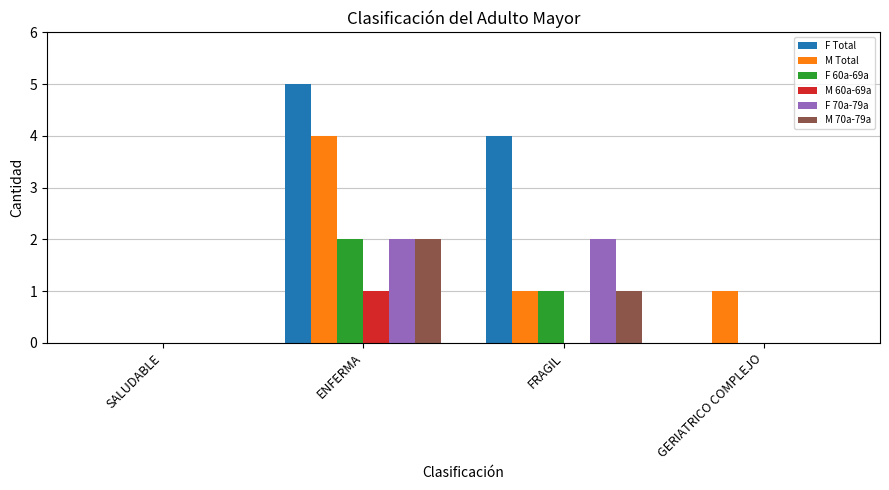

Count the number of data series in this chart.

6